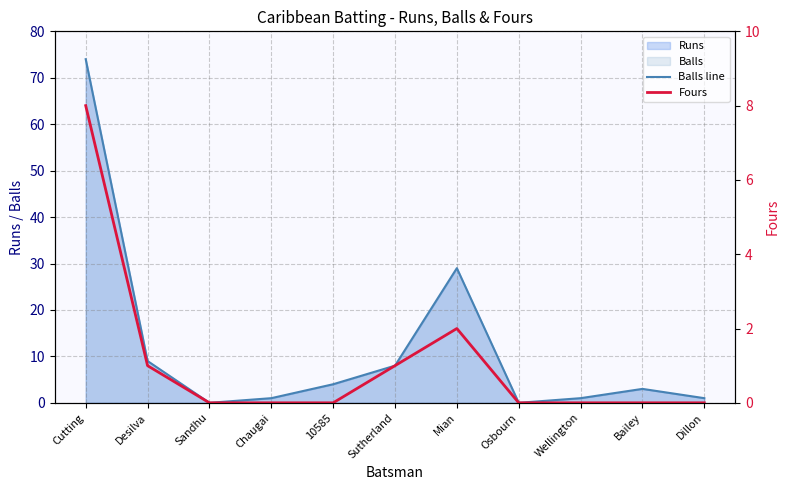

How many Fours values are between 0 and 1?

9